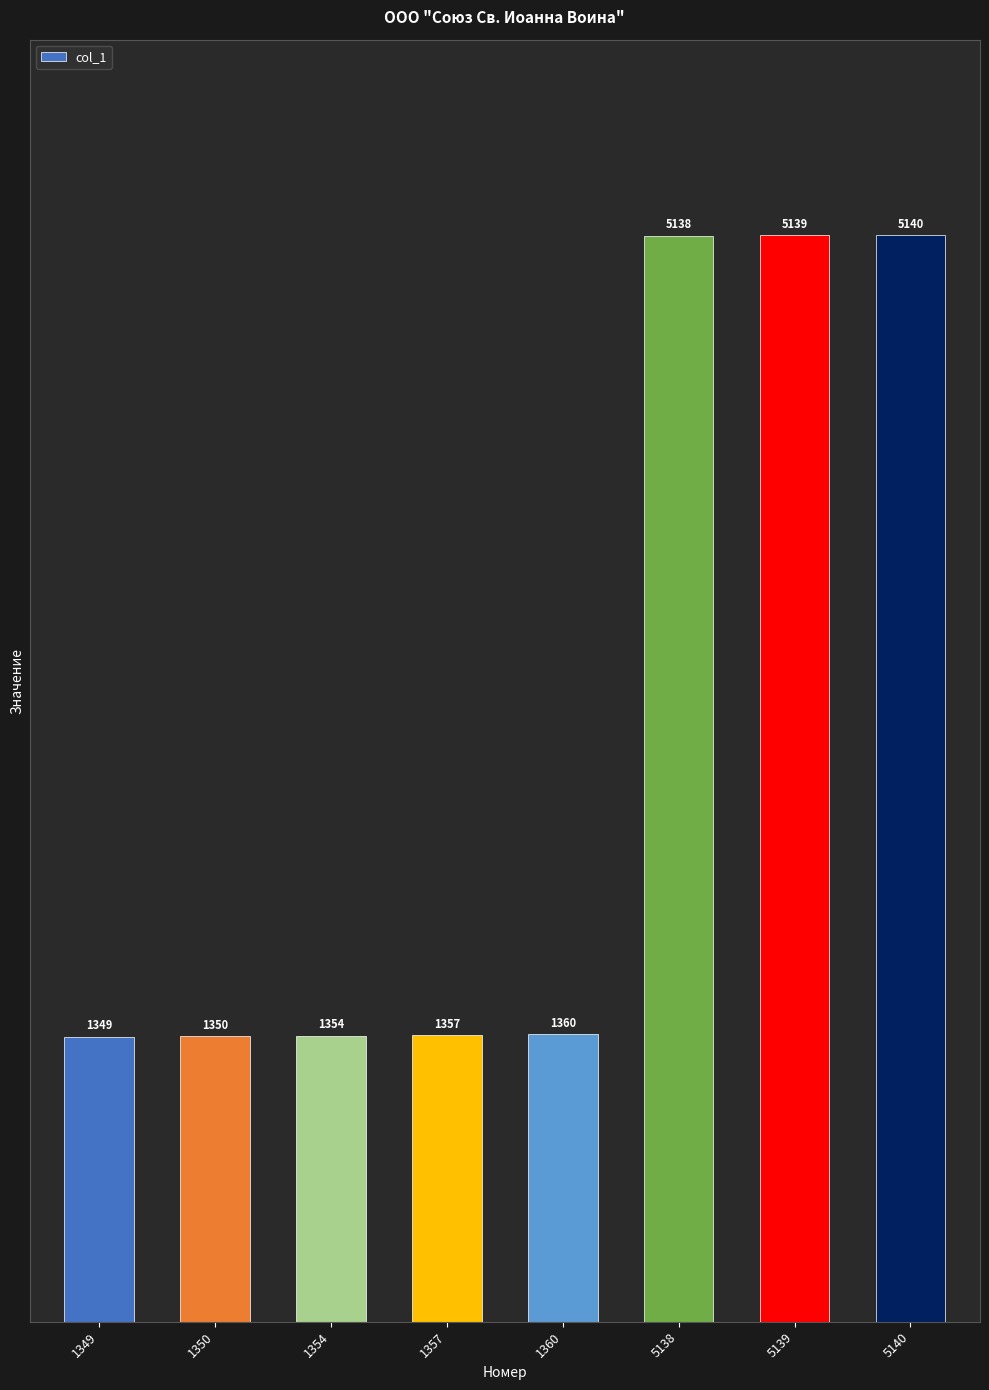

True or false: the data shows 6890 at 5140.

False